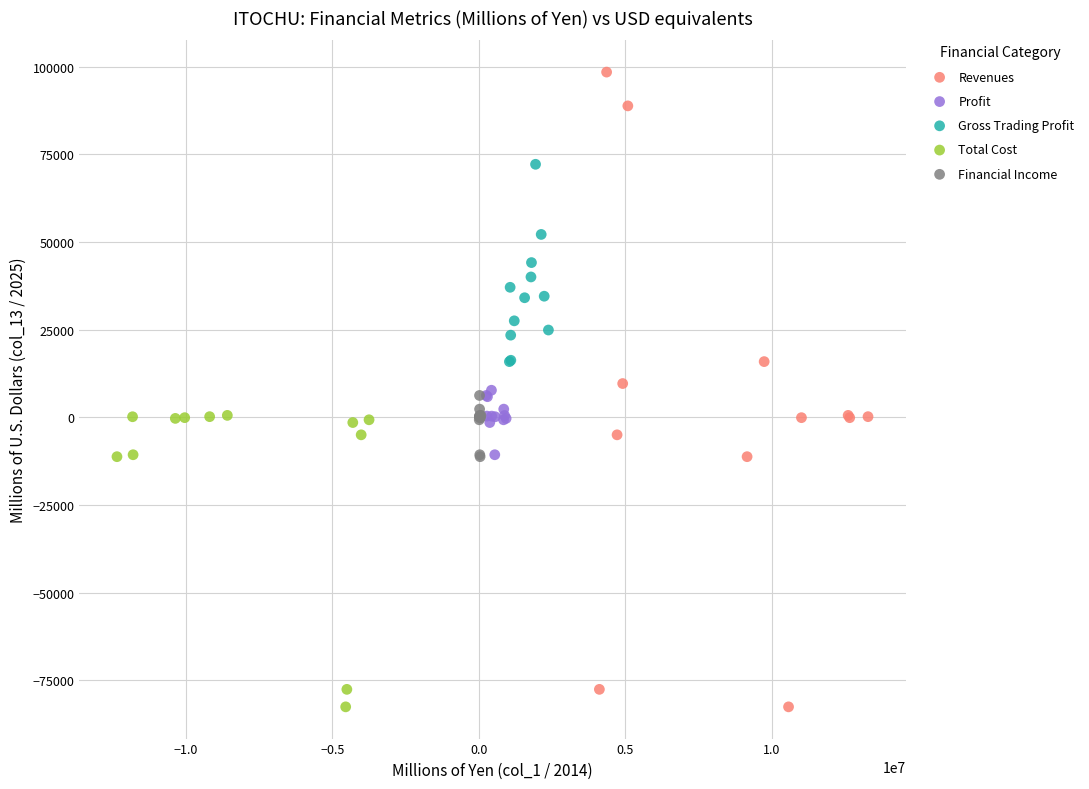

Which series contains the highest Y value?

Revenues